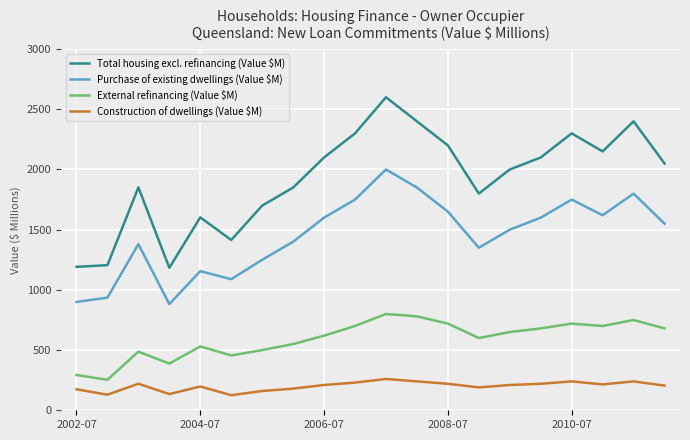

What is the greatest value displayed?

2600.0